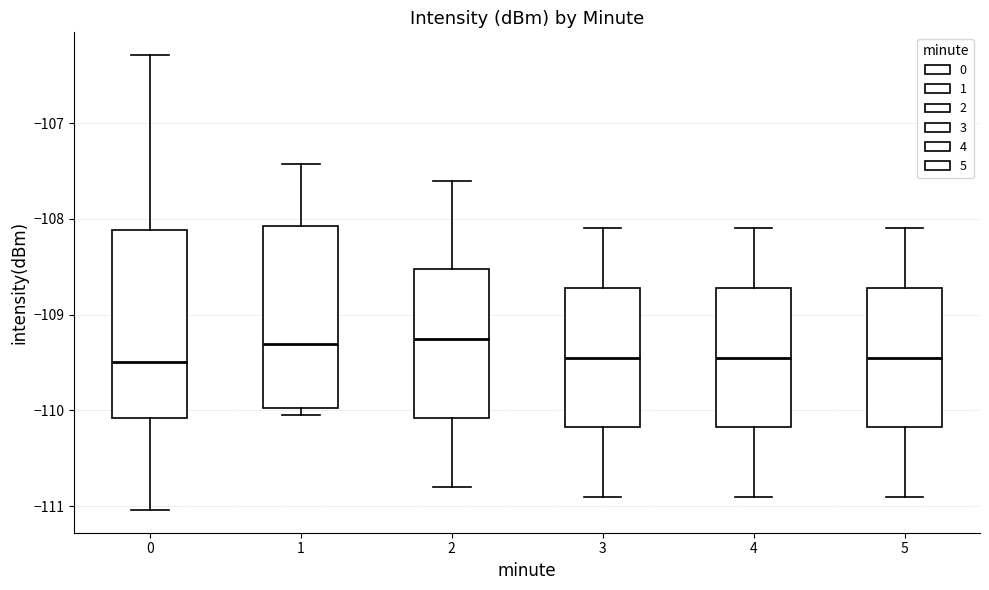

Where is the lower edge of the box at x = 5 on the y-axis? The values are not printed on the chart, so give them approximately, as read against the axis.

-110.2